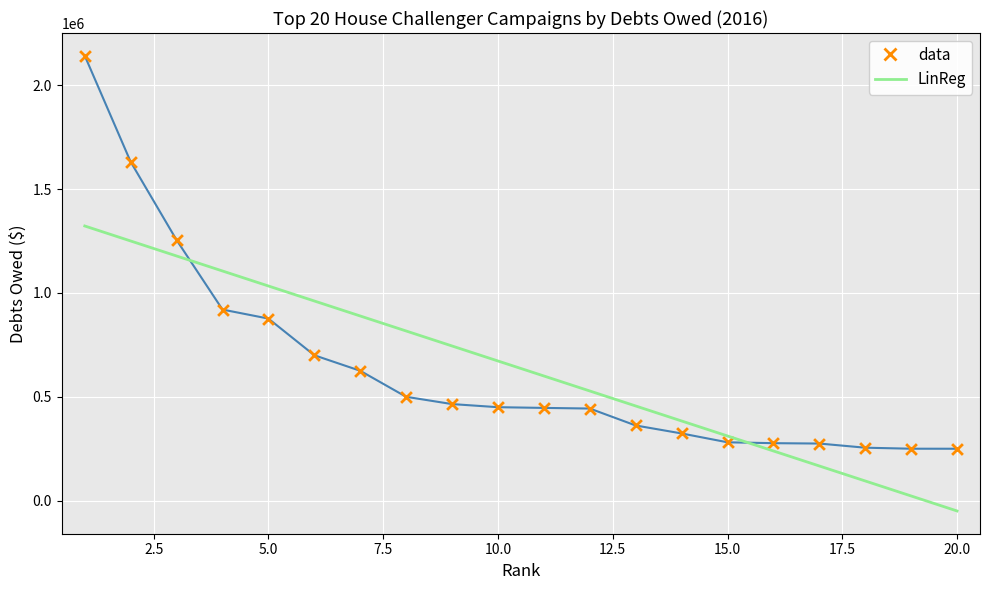

What are all the series names shown in the legend?

data, LinReg